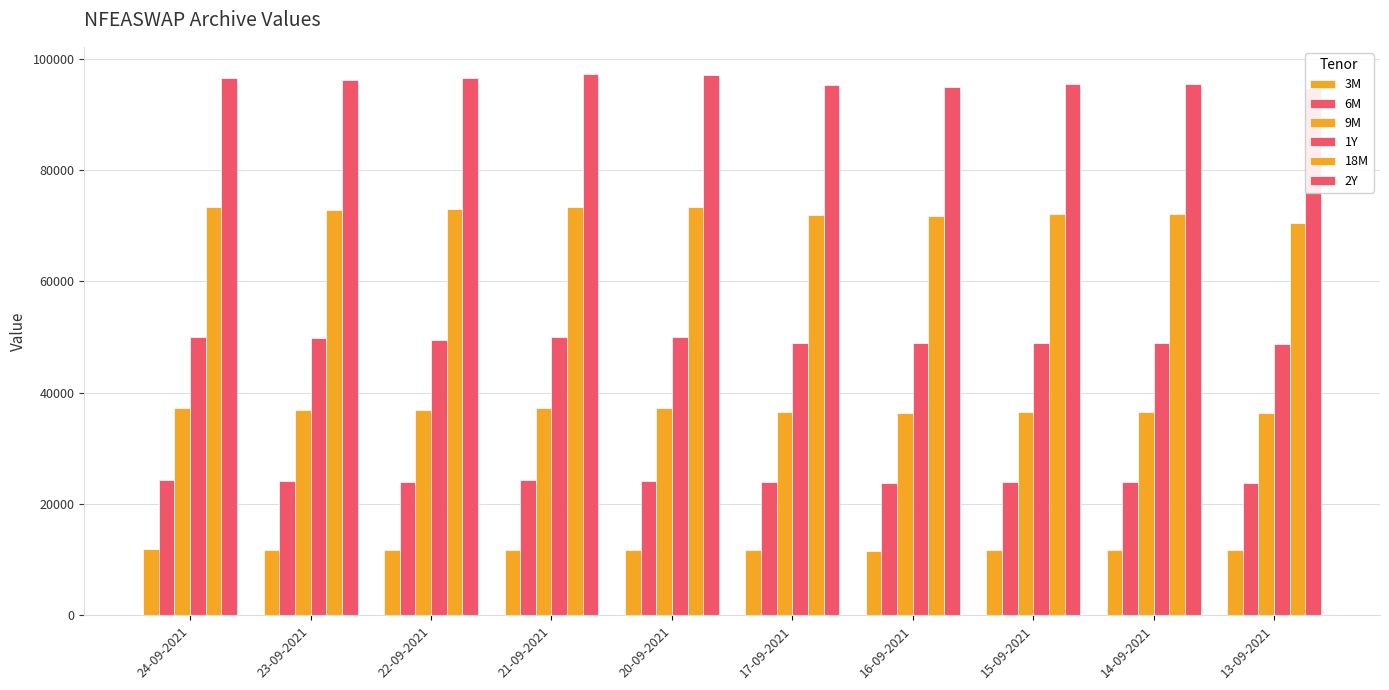

Between 21-09-2021 and 15-09-2021, which is larger?

21-09-2021